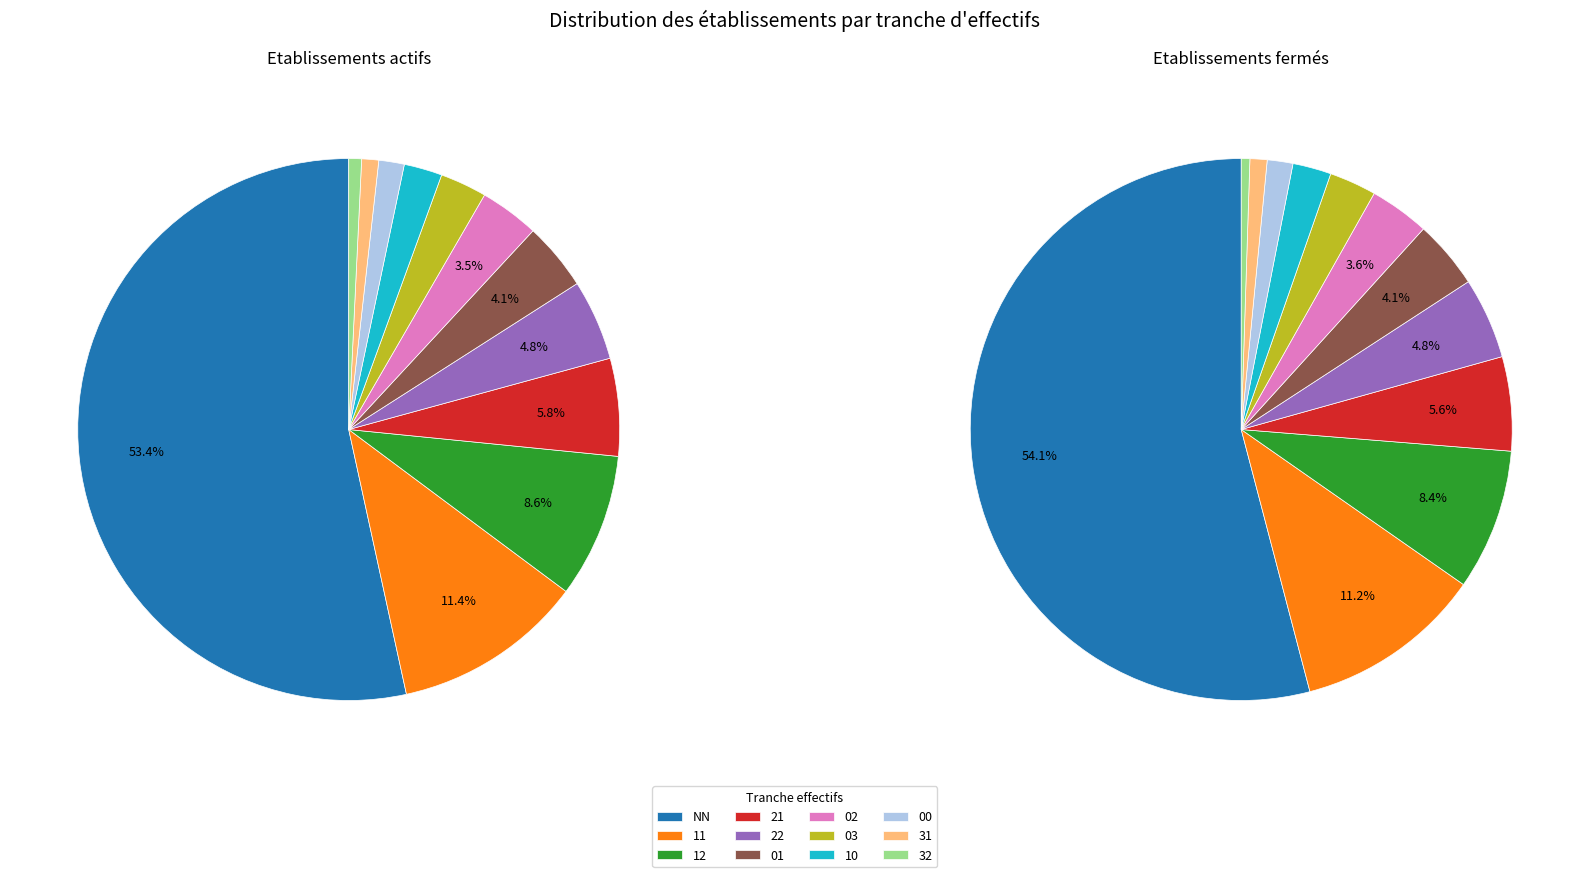

How many segments does this pie chart have?

12